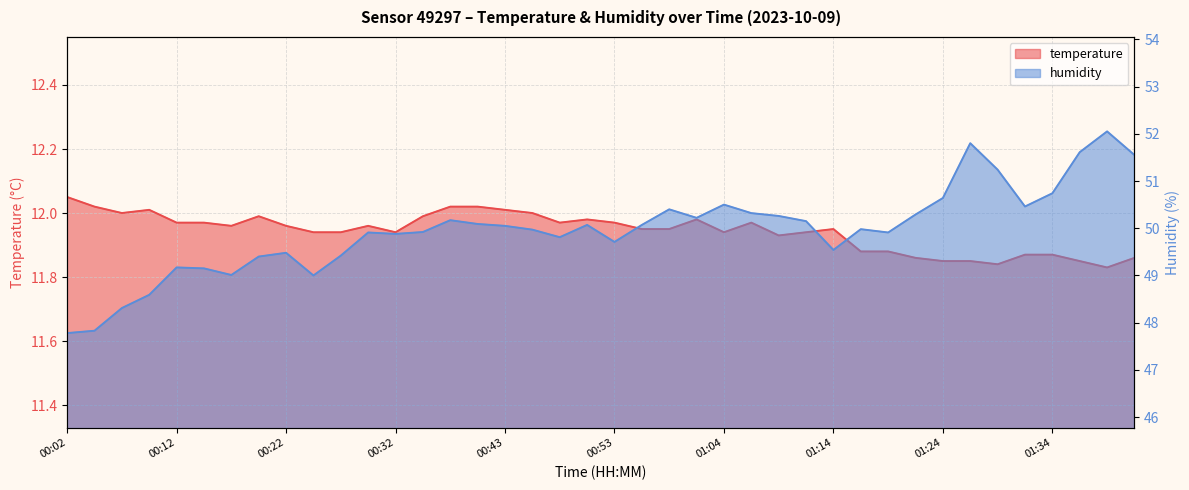

What position from the left is 01:04?

25